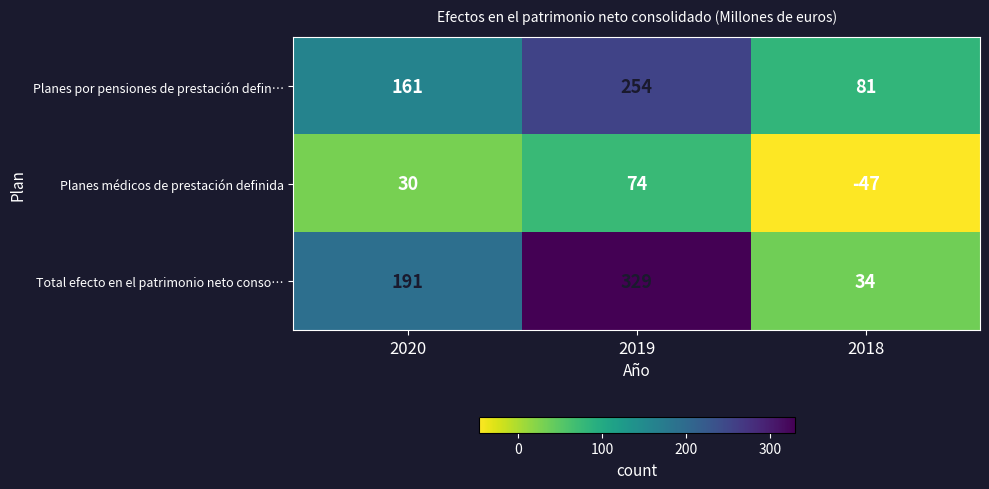

Is it true that Planes por pensiones de prestación defin… equals 161 at 2020?

True